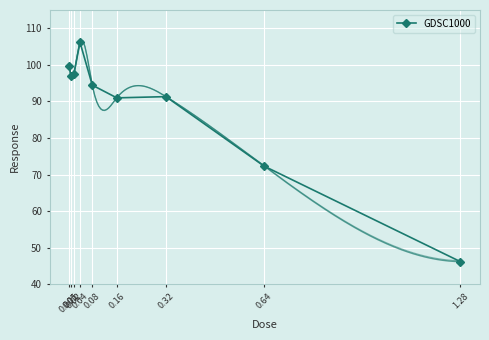

The chart shows a value of 94.4 at 0.08. True or false?

True